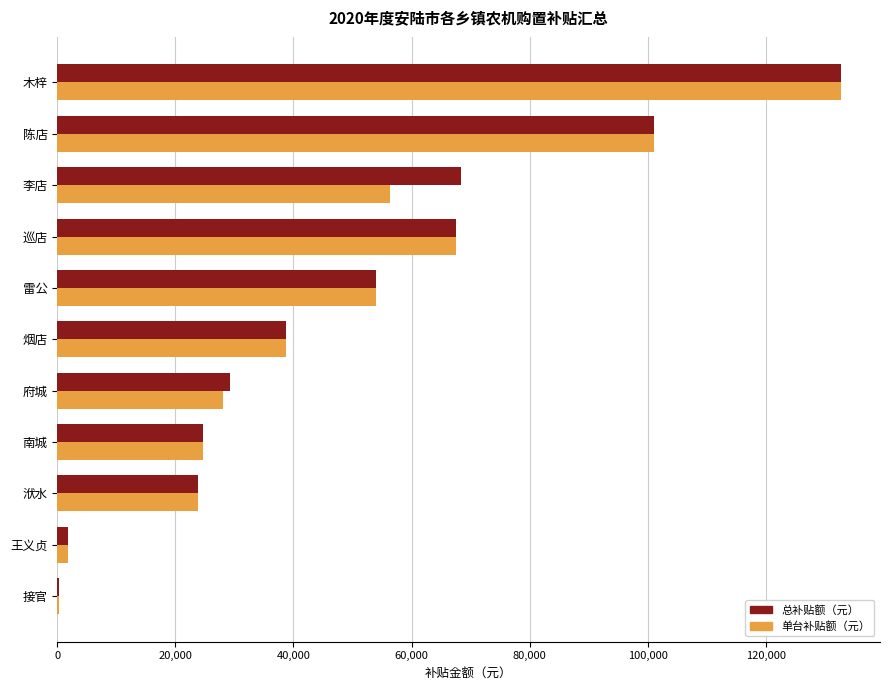

What is the sum of all 总补贴额（元） values?

542300